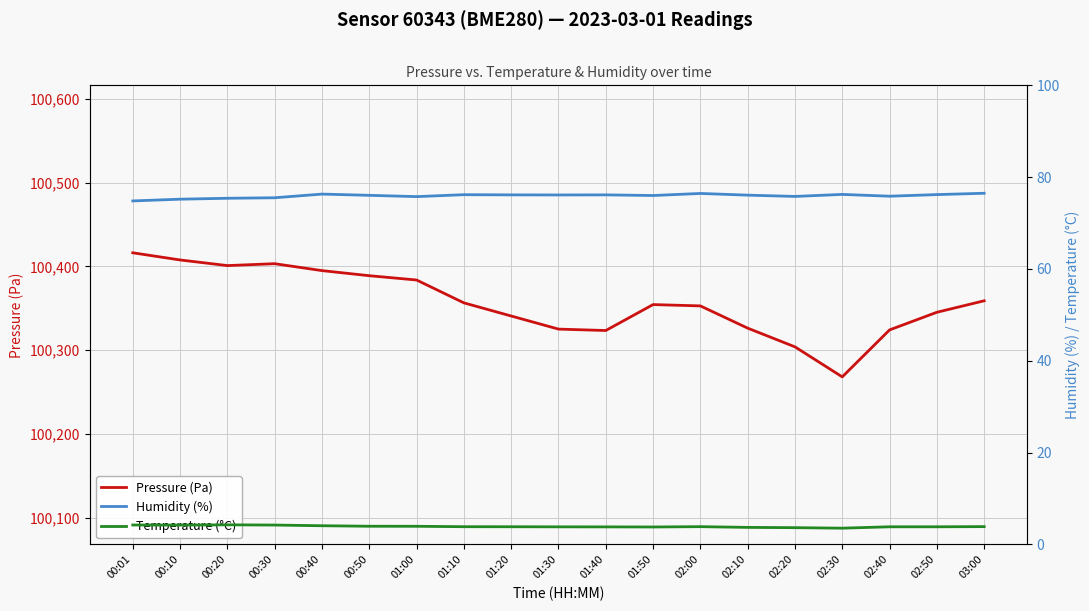

What is the minimum value for Temperature (°C)?

3.5